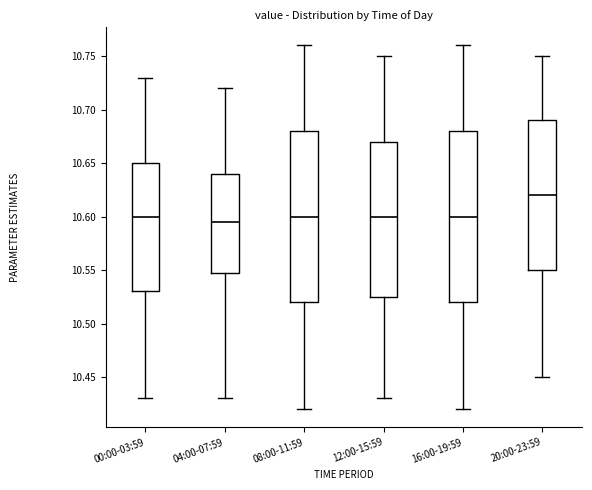

Which box has the lowest median line?

04:00-07:59